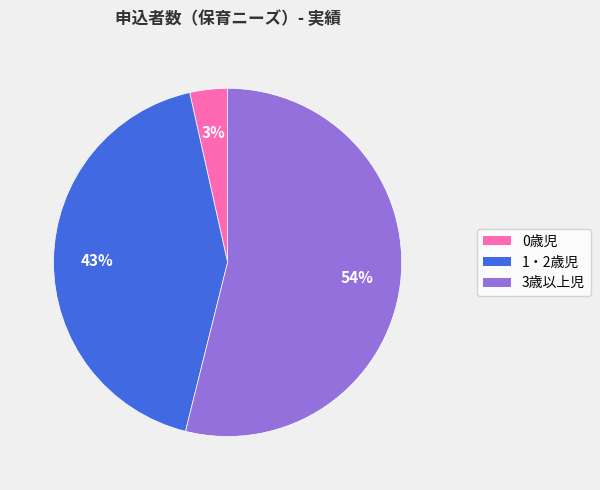

To the nearest percent, what percentage of the pie is 0歳児?

3%